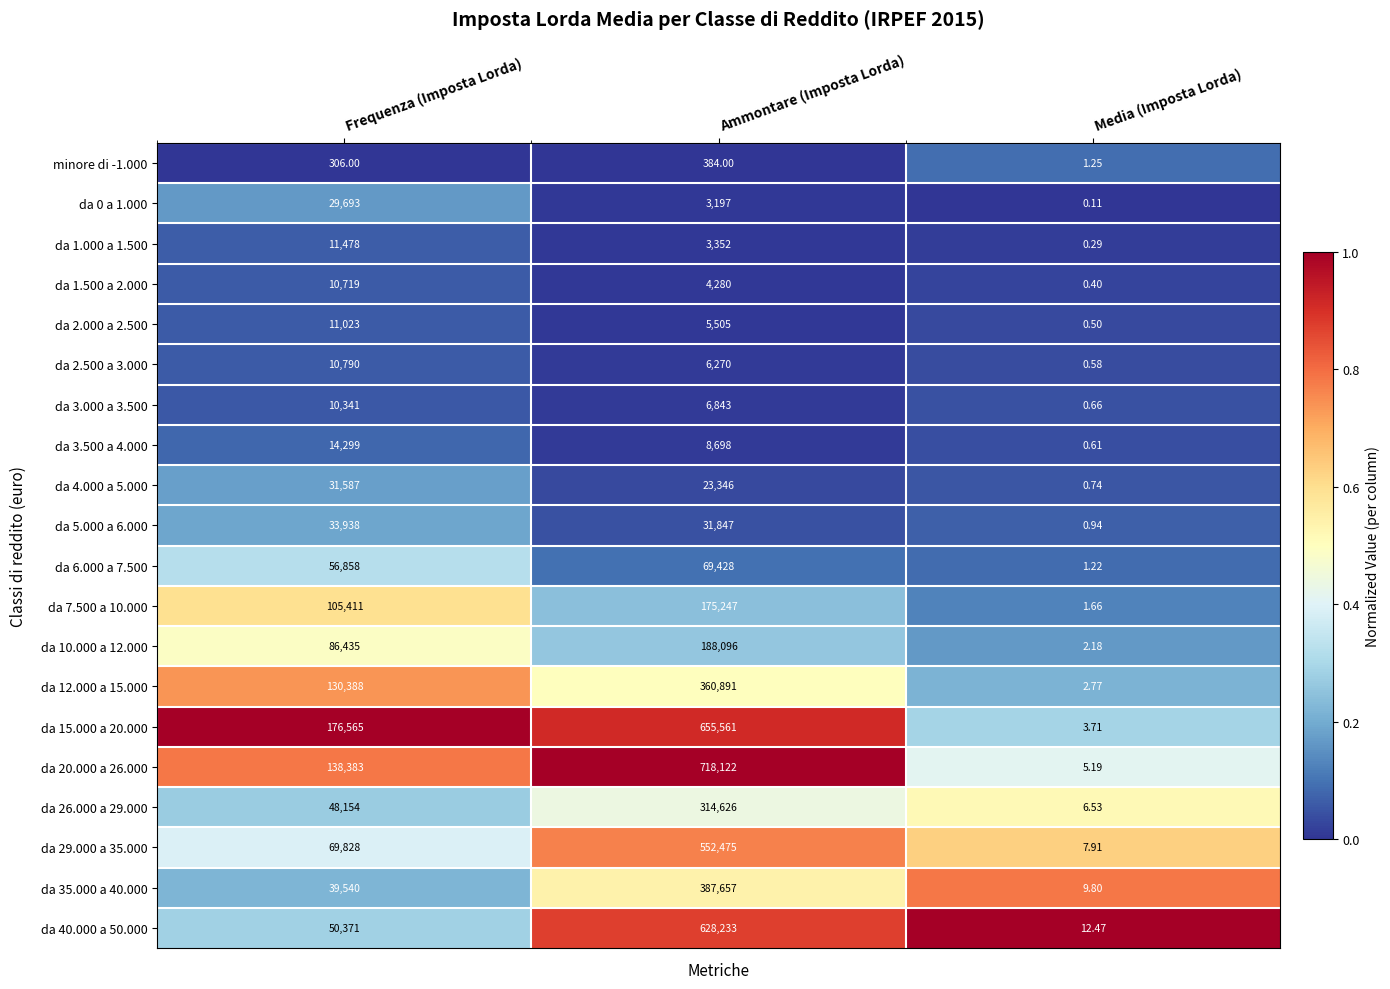

Which label corresponds to the smallest value in the chart?

Media (Imposta Lorda)